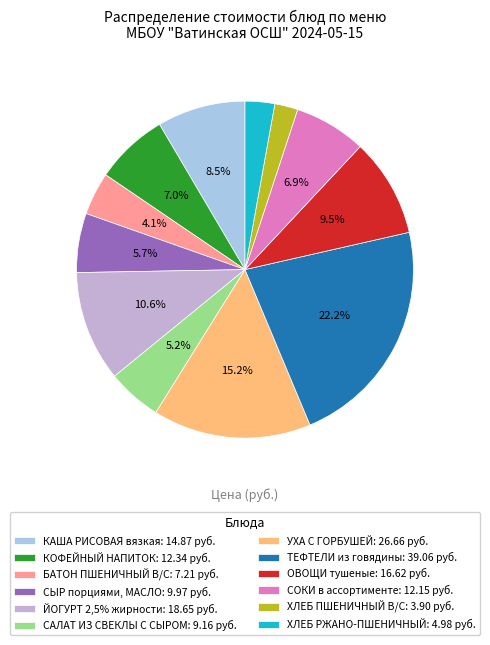

Which slice is the largest?

ТЕФТЕЛИ из говядины